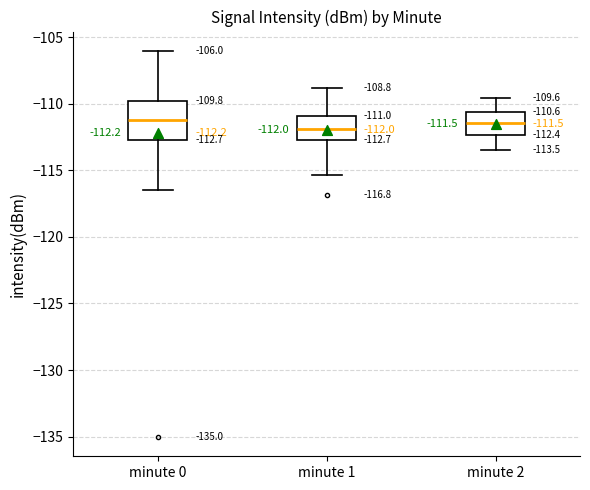

Which box is the tallest, from its lower edge to its upper edge?

minute 0